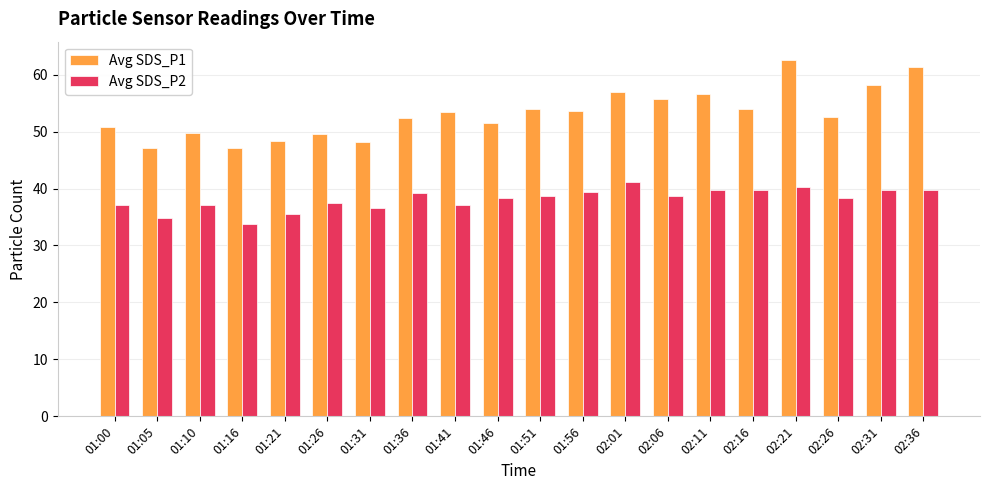

What is the minimum value shown in the chart?

33.8